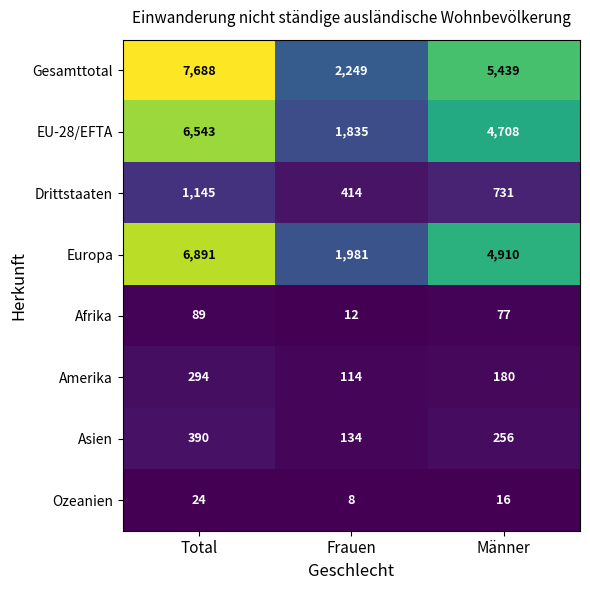

True or false: Afrika has a value of 77 at Männer.

True